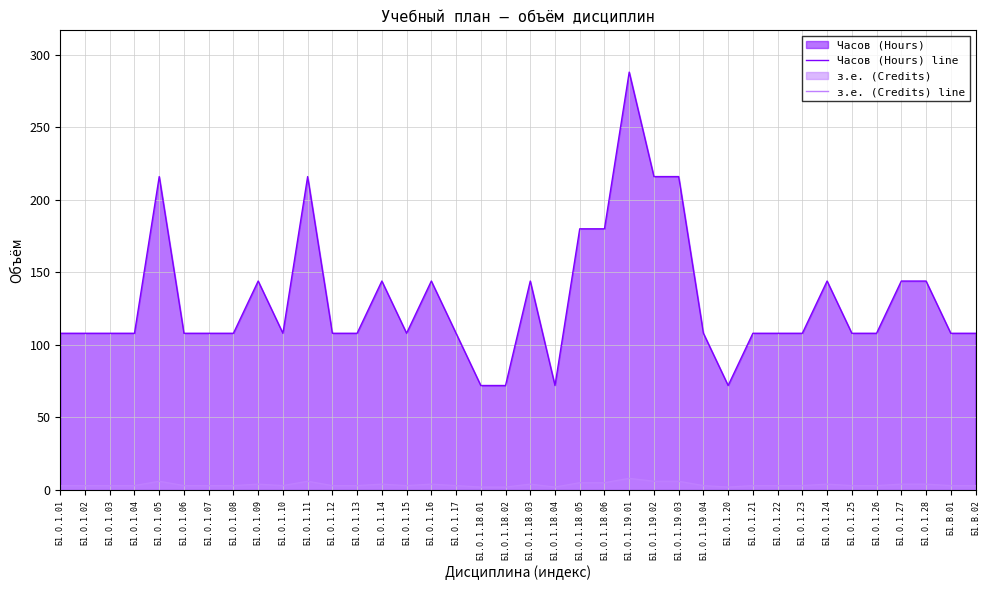

Rank the series by their average value, from highest to lowest.

Часов (Hours) line, з.е. (Credits) line